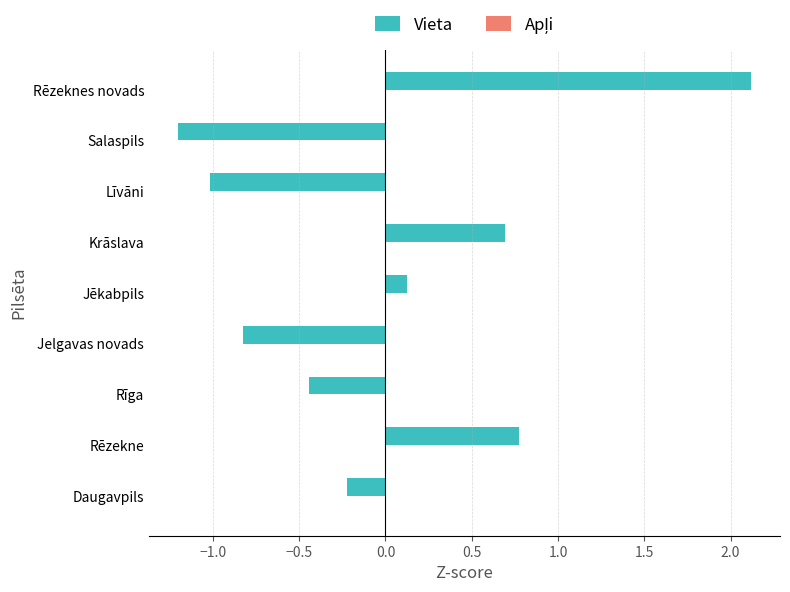

What is the difference between the values at Jelgavas novads and Rēzekne?

1.6